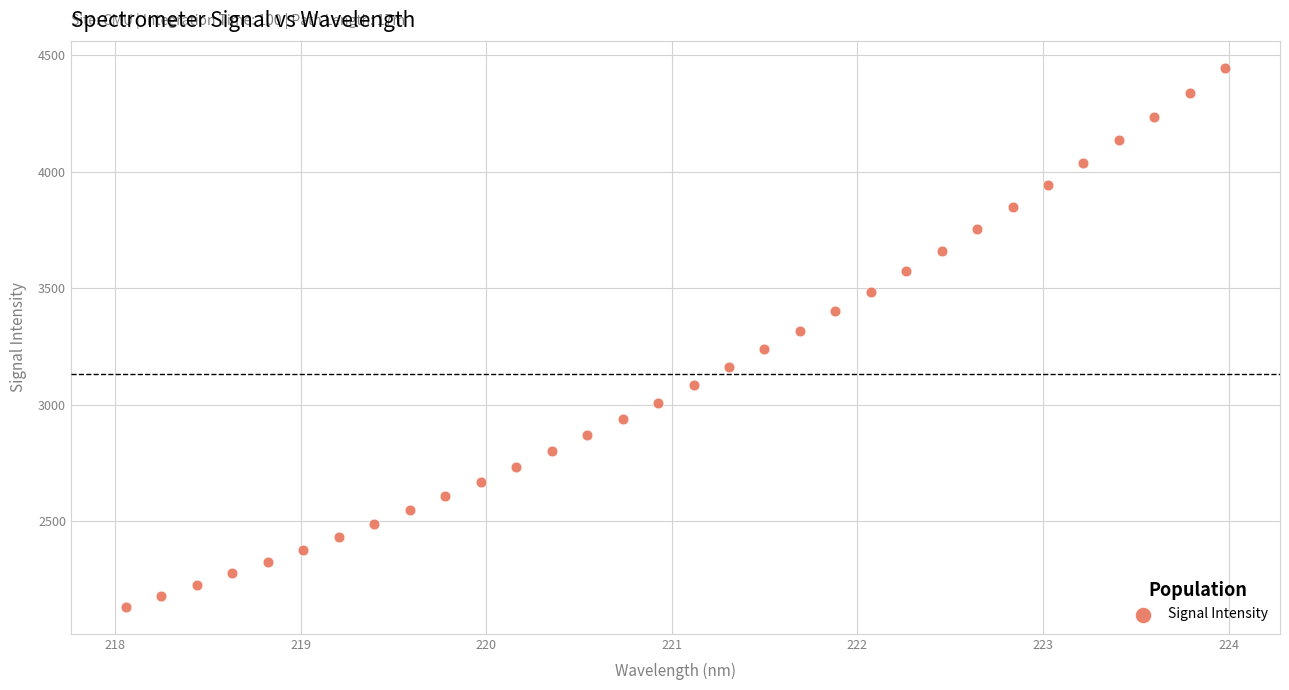

What is the range of Y values (max minus min)?

2313.1